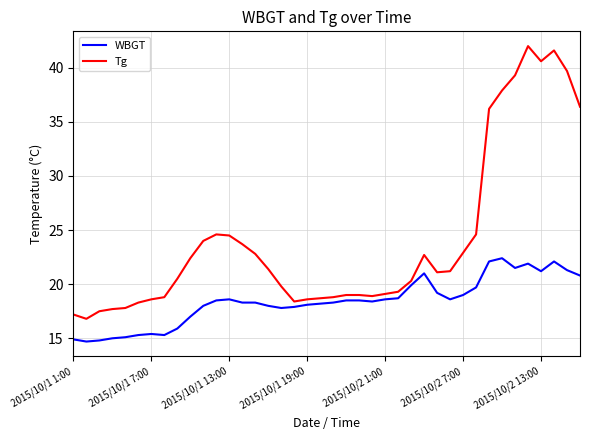

True or false: WBGT has more than 0 points higher than both neighbors.

True